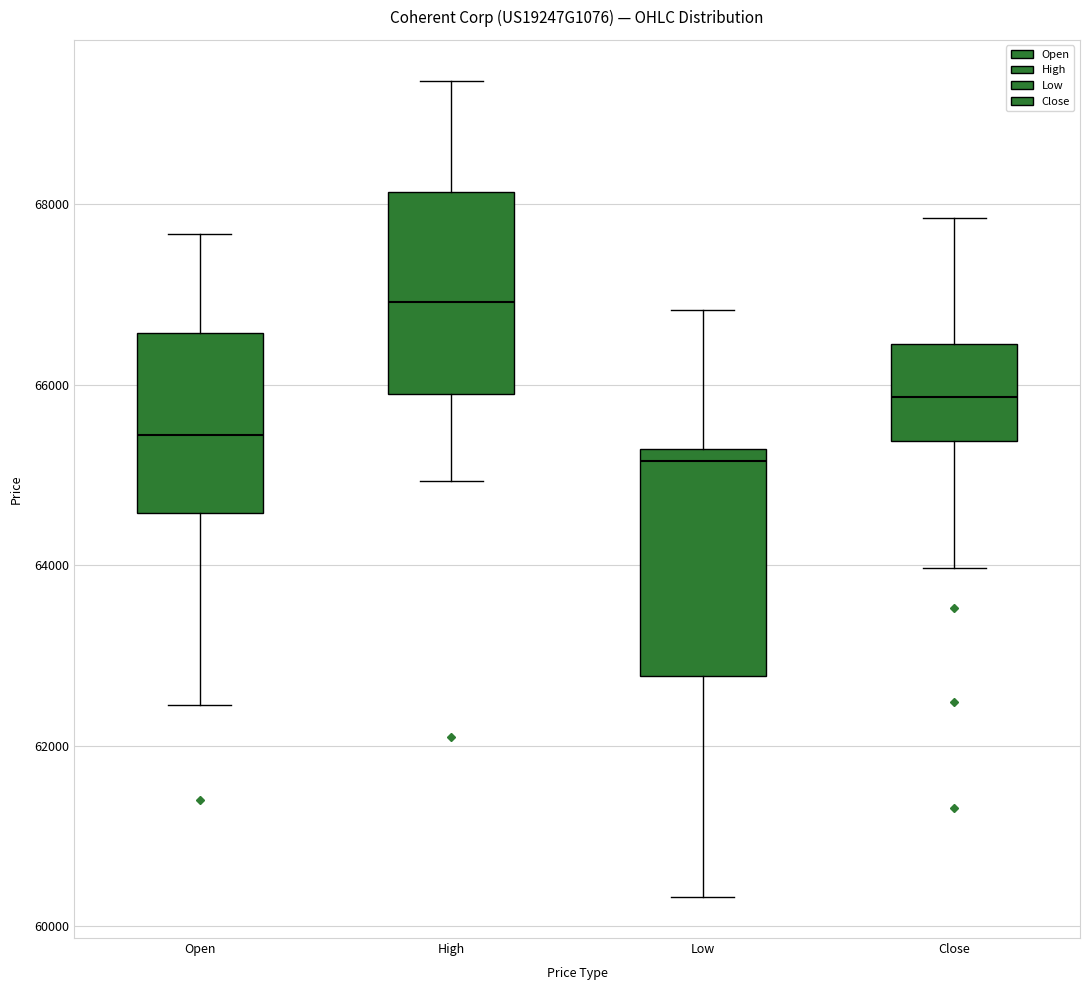

Which box's median line is the lowest?

Low